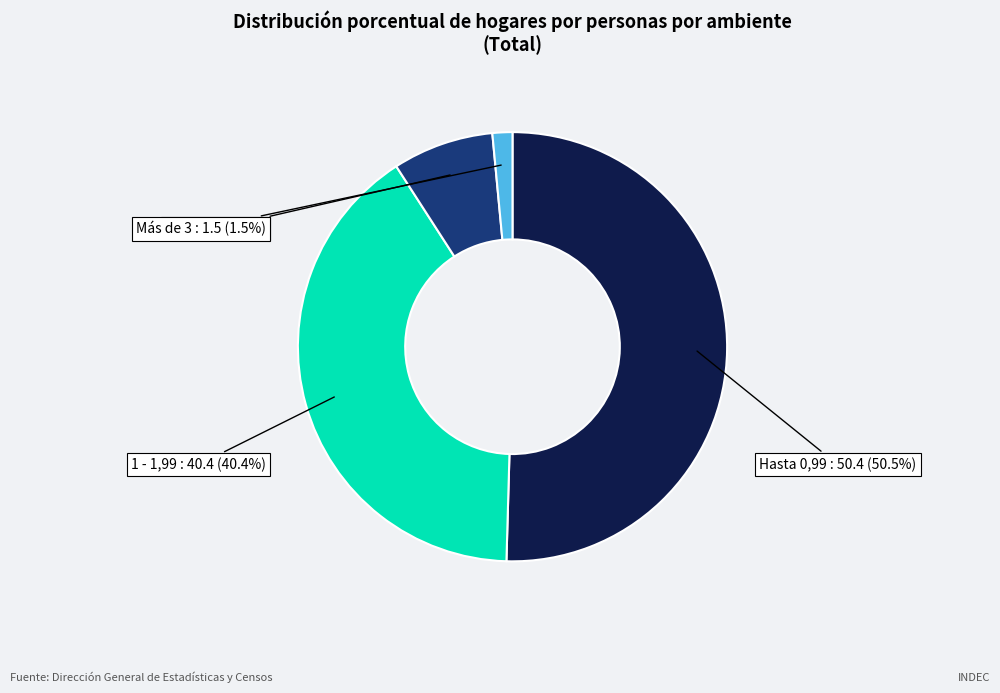

Which slice is the largest?

Hasta 0,99